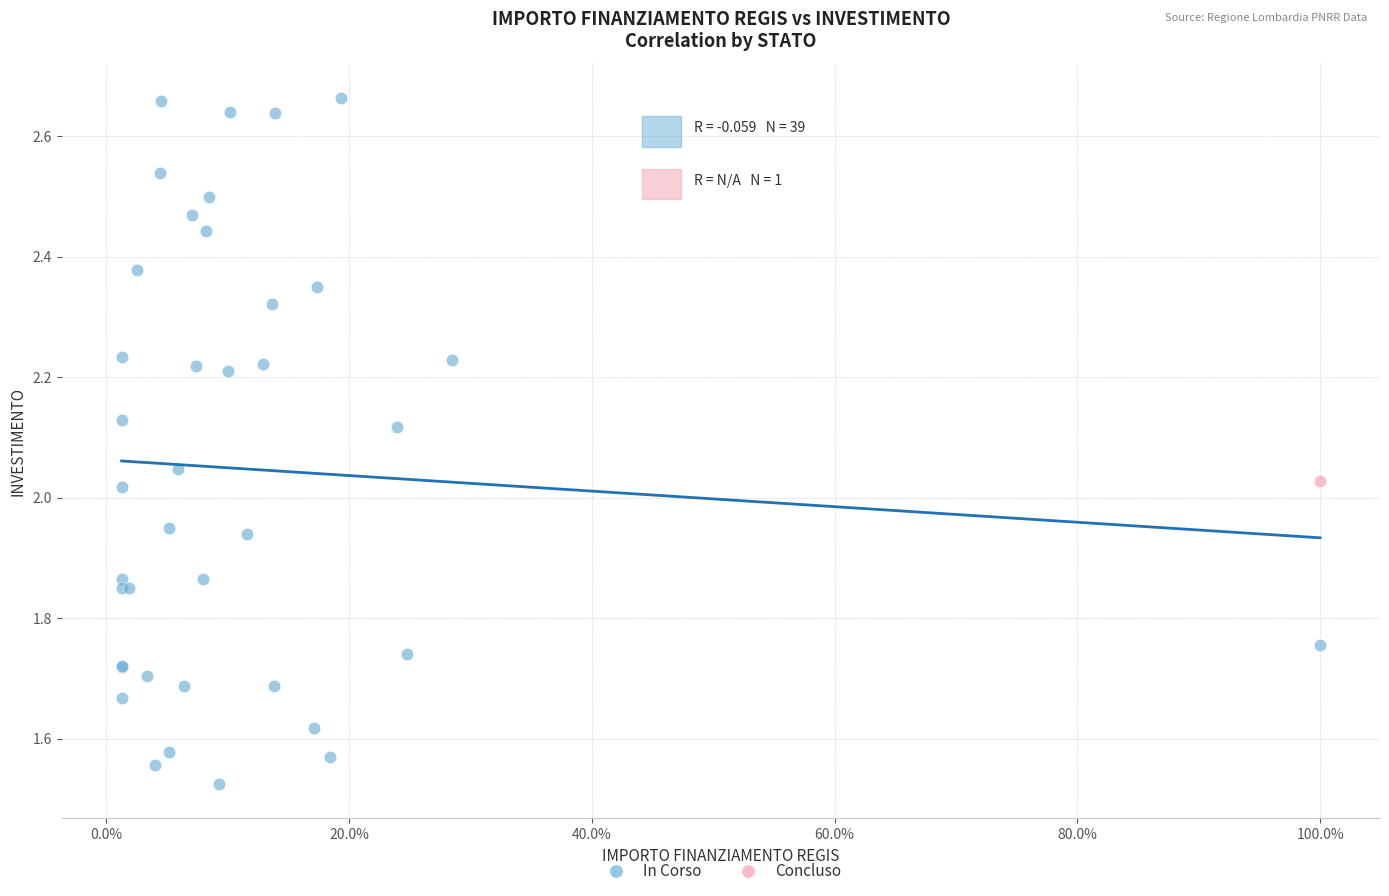

What are all the series names shown in the legend?

In Corso, Concluso